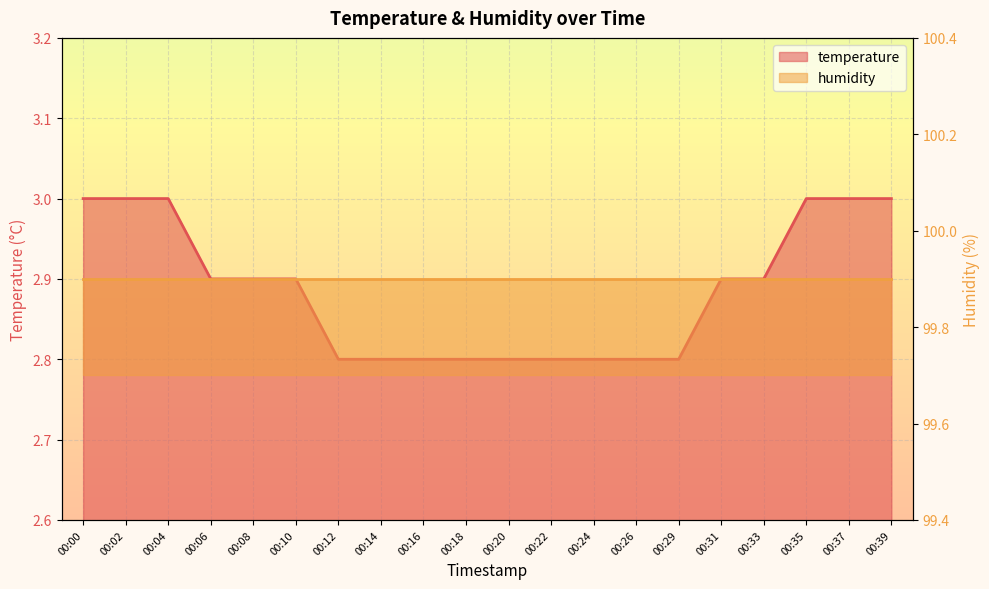

How many categories are shown in the chart?

20